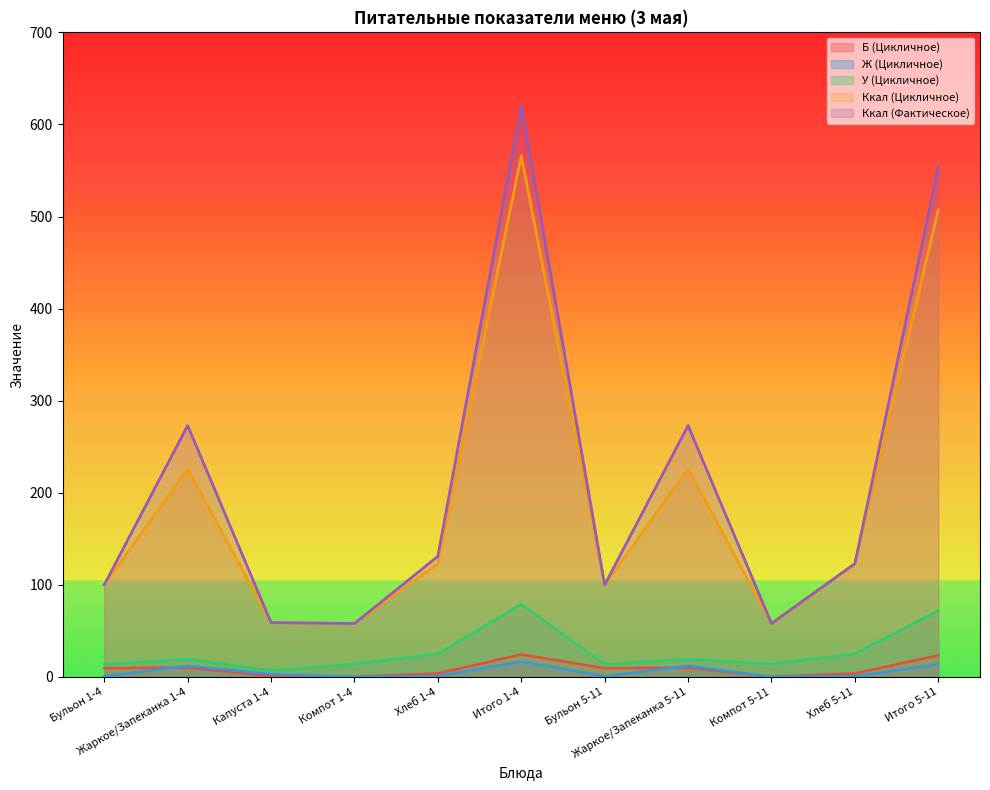

What is the greatest value displayed?

621.0